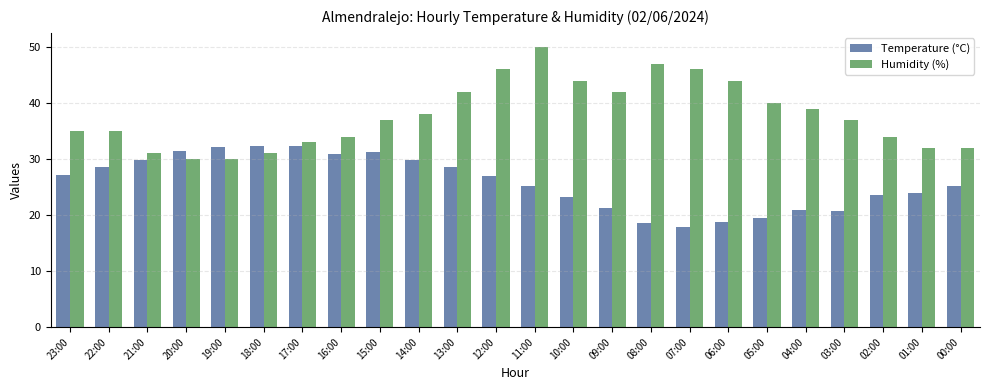

What is the sum of the Temperature (°C) values at 15:00 and 14:00?

61.2